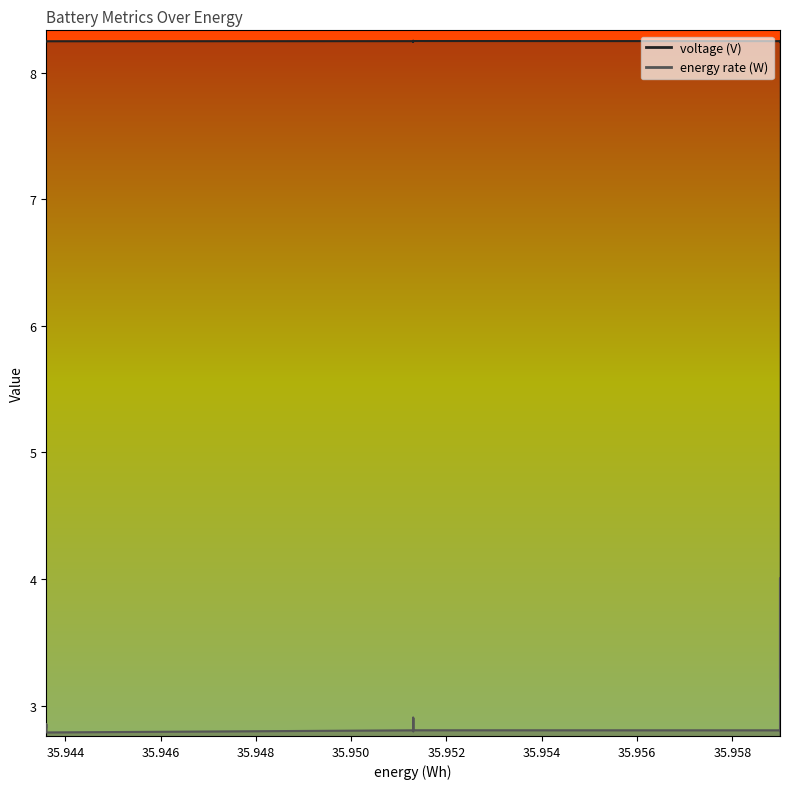

At which label is energy rate (W) closest to 3?

35.9513